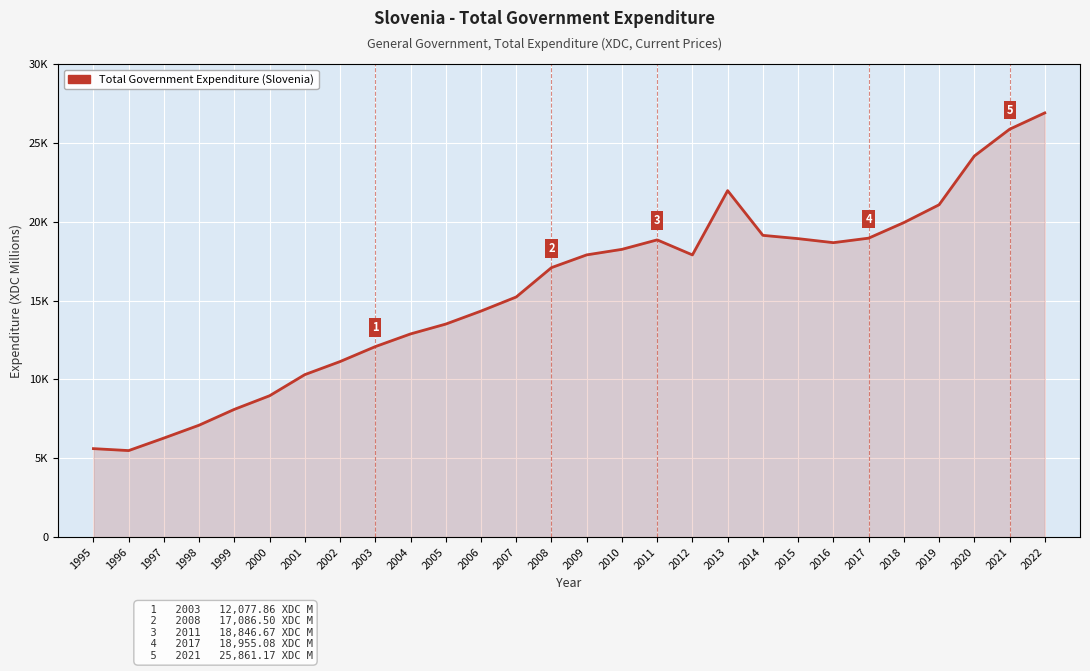

Does the chart have visible grid lines?

Yes